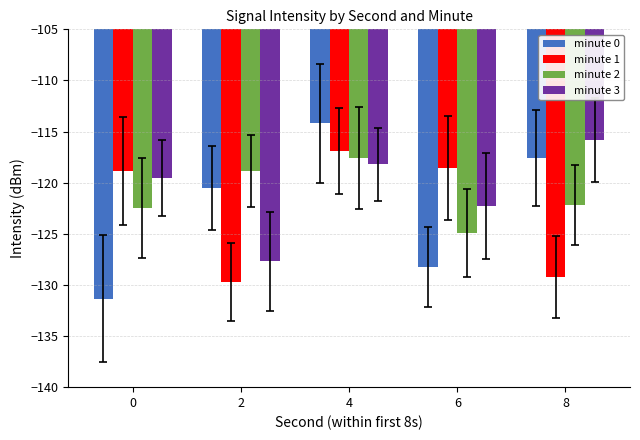

What is the value of the minute 3 bar at the 4th from the left?

-122.3